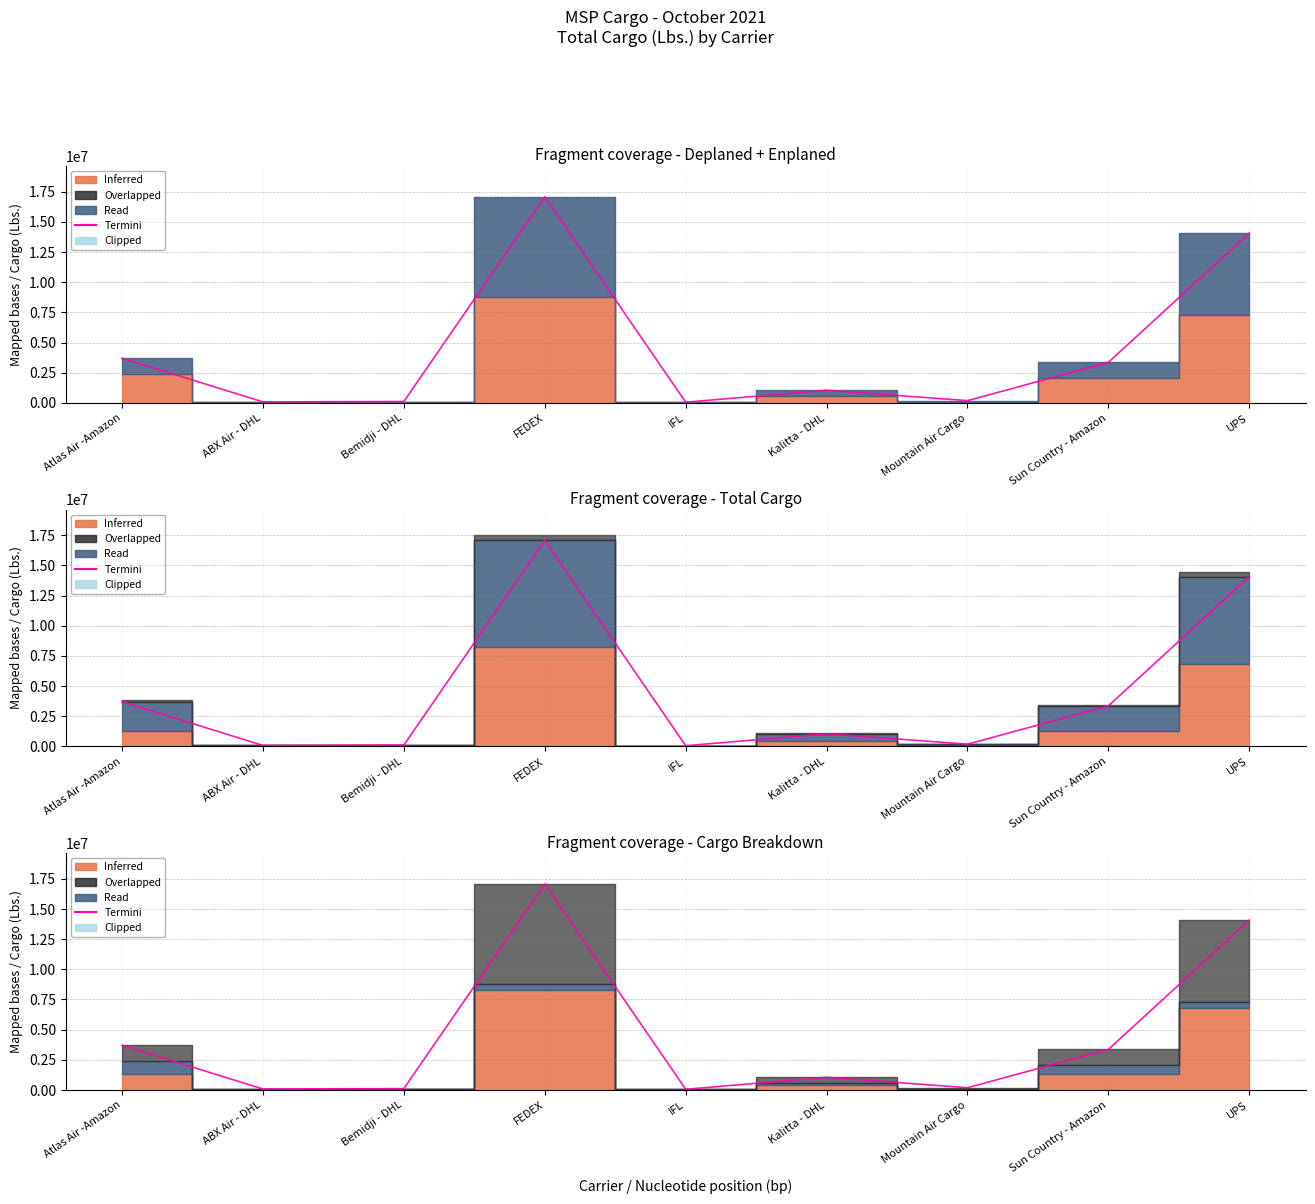

Between Bemidji - DHL and IFL, which is larger?

Bemidji - DHL